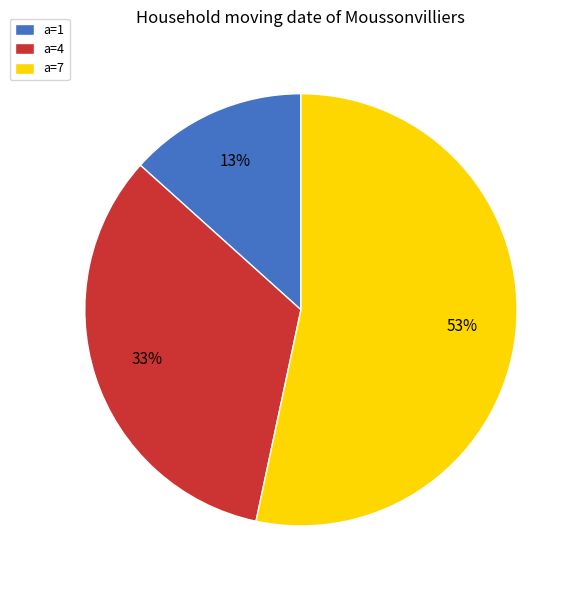

Rank the categories by value from highest to lowest.

a=7, a=4, a=1